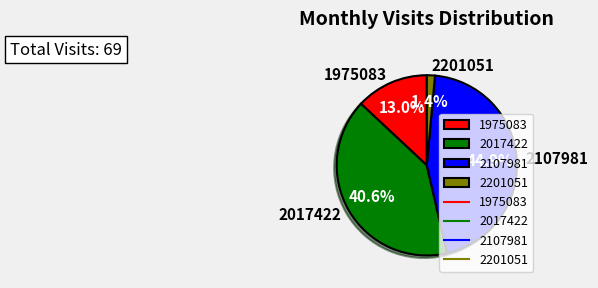

Which category has the smallest portion of the pie?

2201051